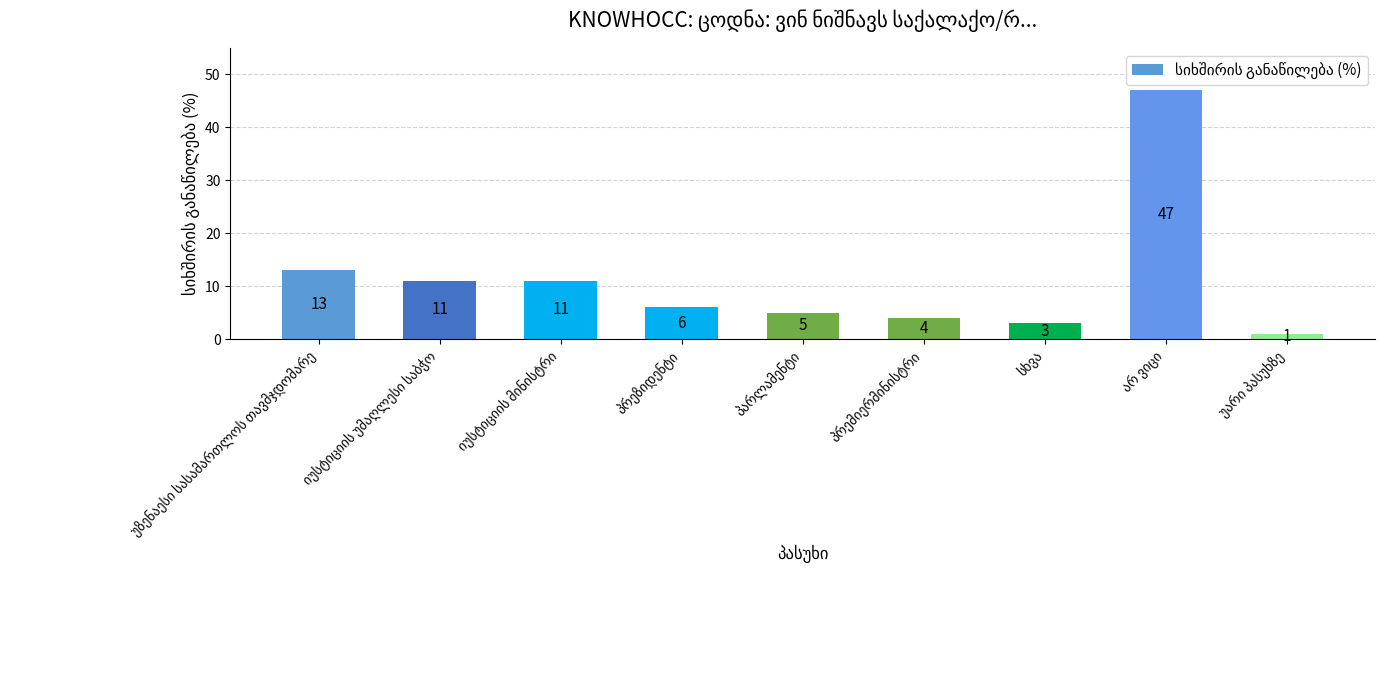

What is the difference between the maximum and minimum values?

46